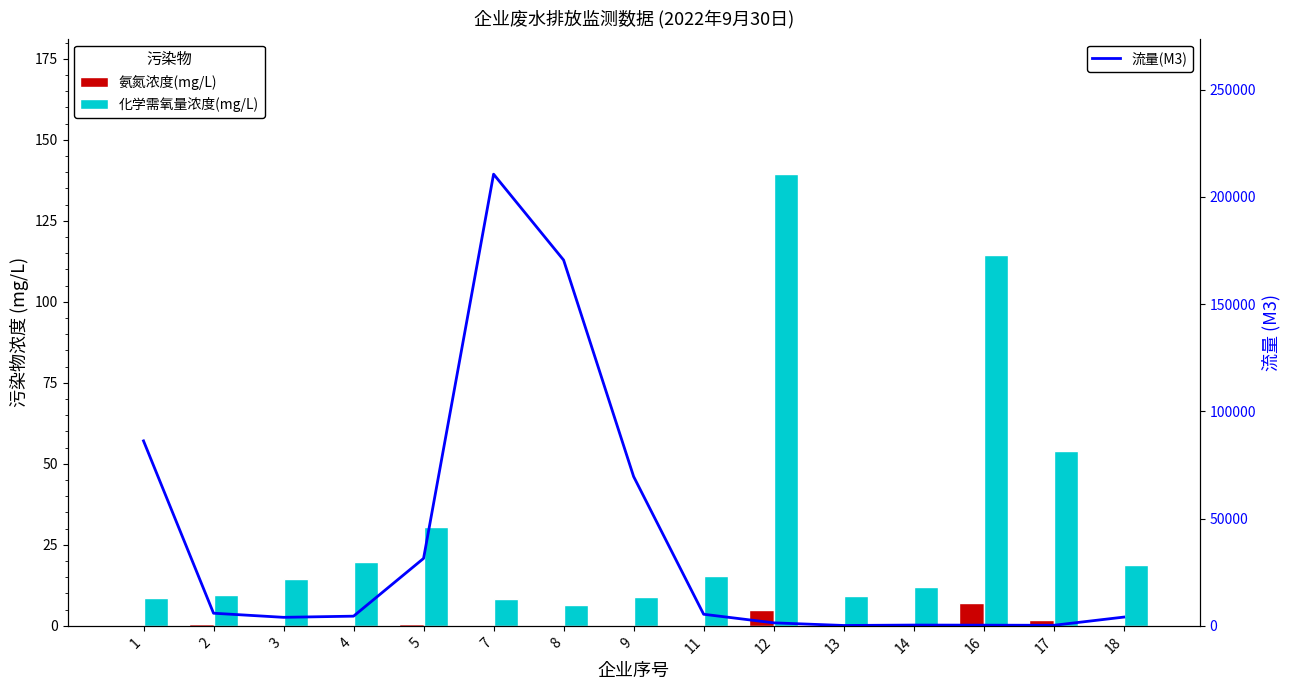

True or false: 化学需氧量浓度(mg/L) has a value of 30.6 at 5.

True